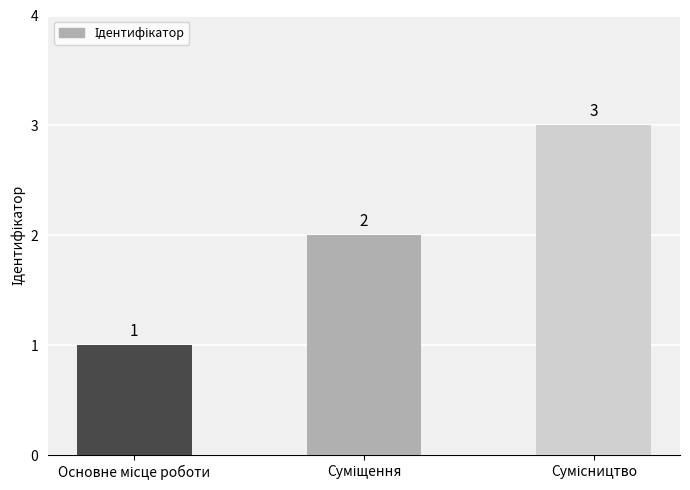

What is the maximum value shown in the chart?

3